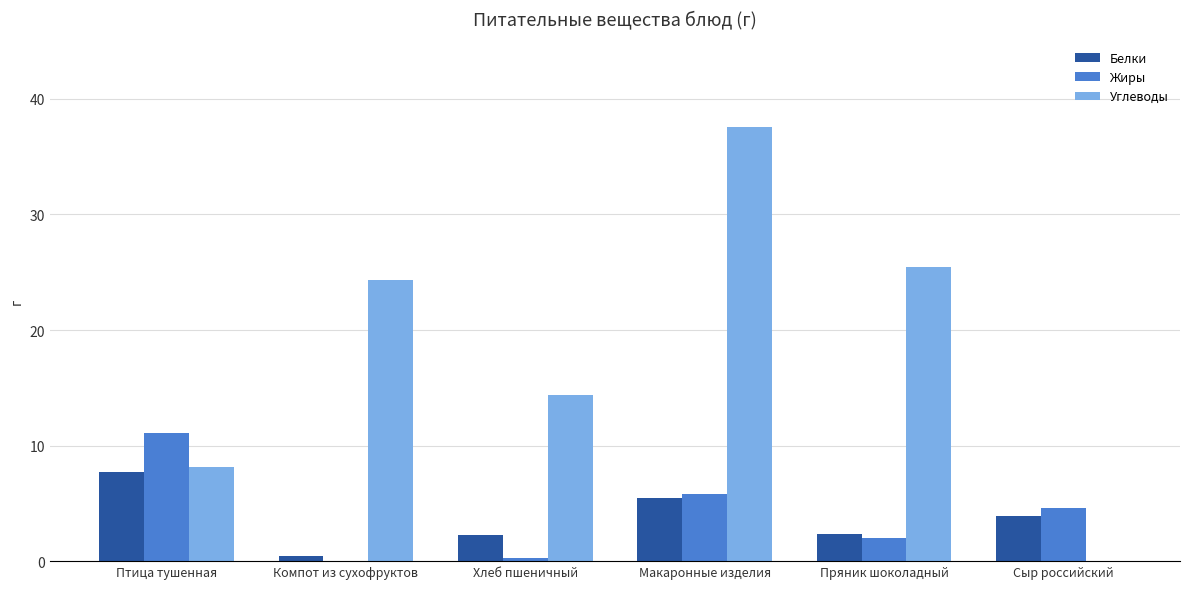

What value does the Белки series have at Макаронные изделия?

5.5